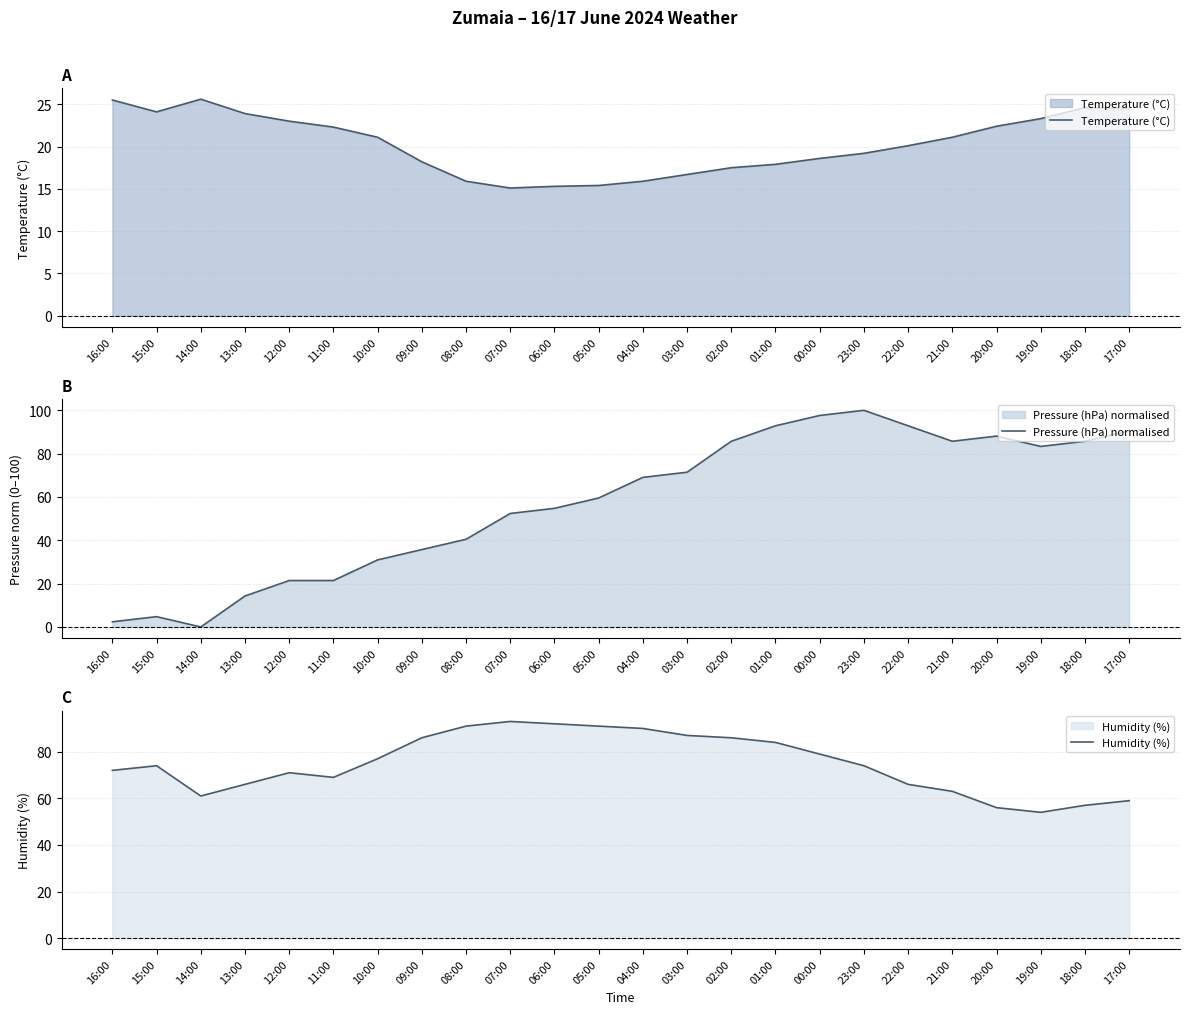

What is the difference between the Pressure (hPa) normalised values at 04:00 and 17:00?

21.4